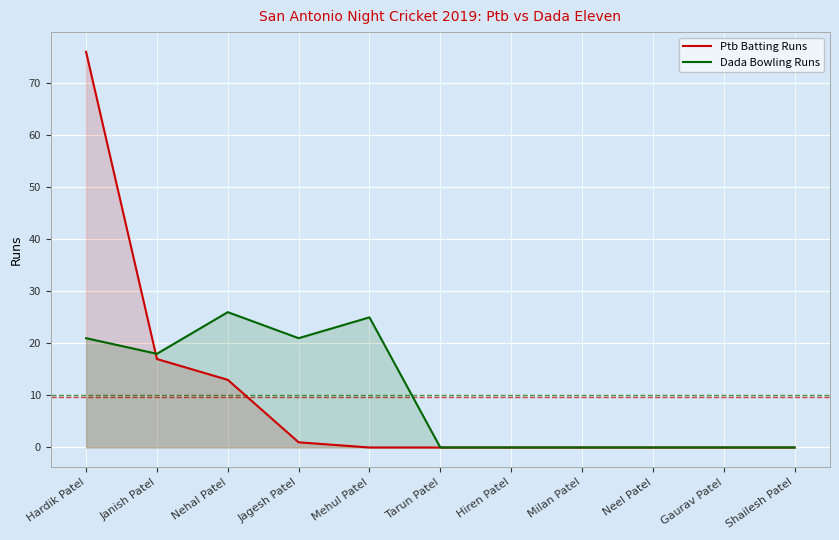

What is the label of the 11th point from the right?

Hardik Patel